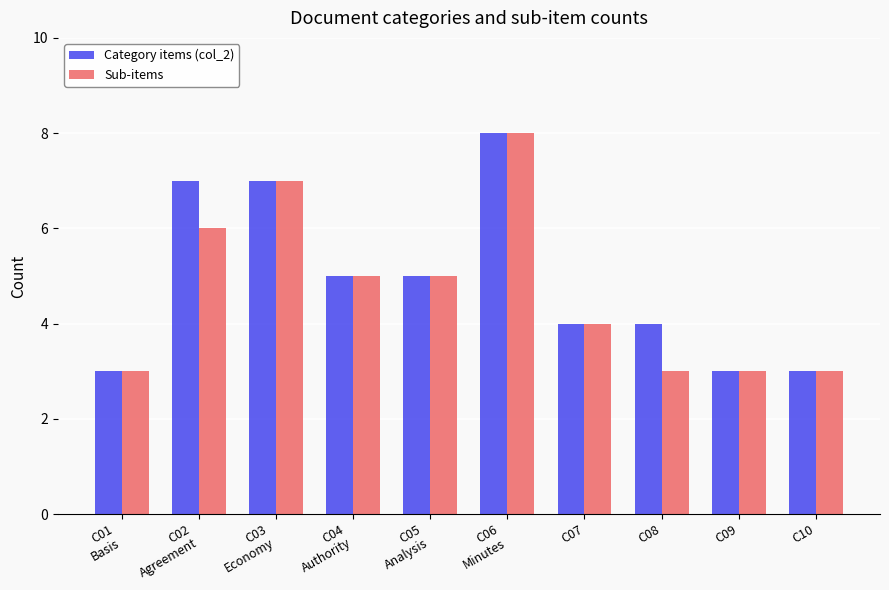

How many groups of bars are there?

10